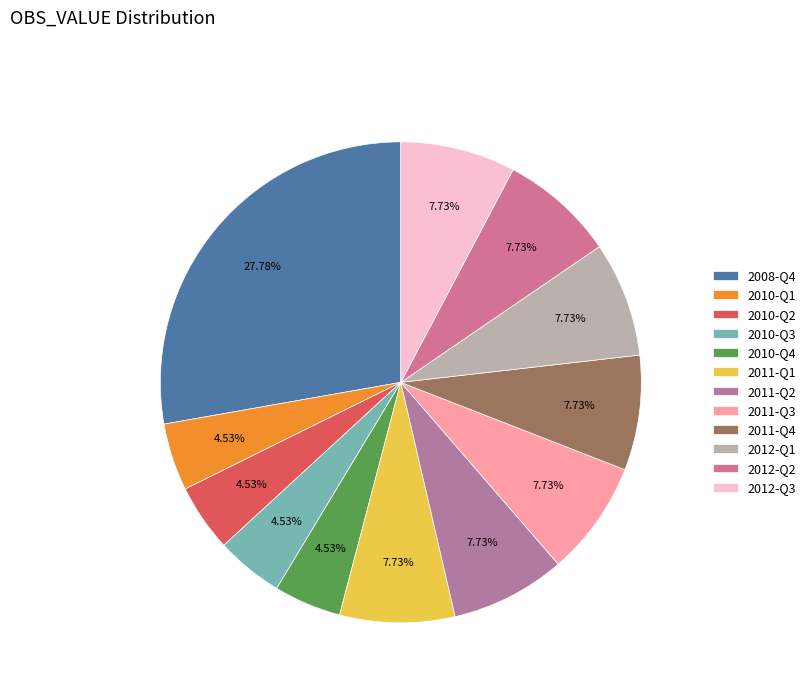

Between 2010-Q1 and 2010-Q4, which is larger?

2010-Q1